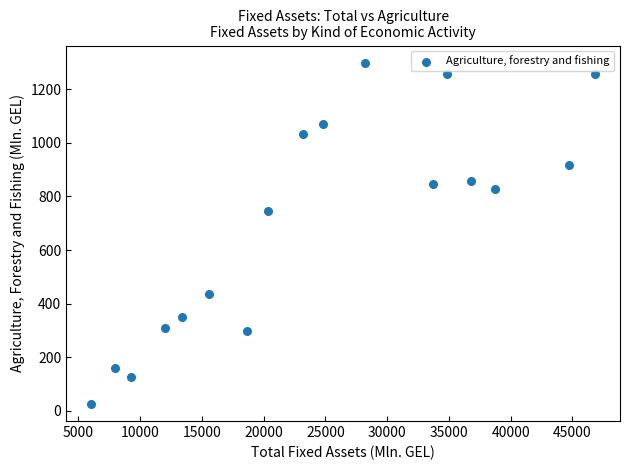

What Y value in the scatter plot is closest to 662?

746.9